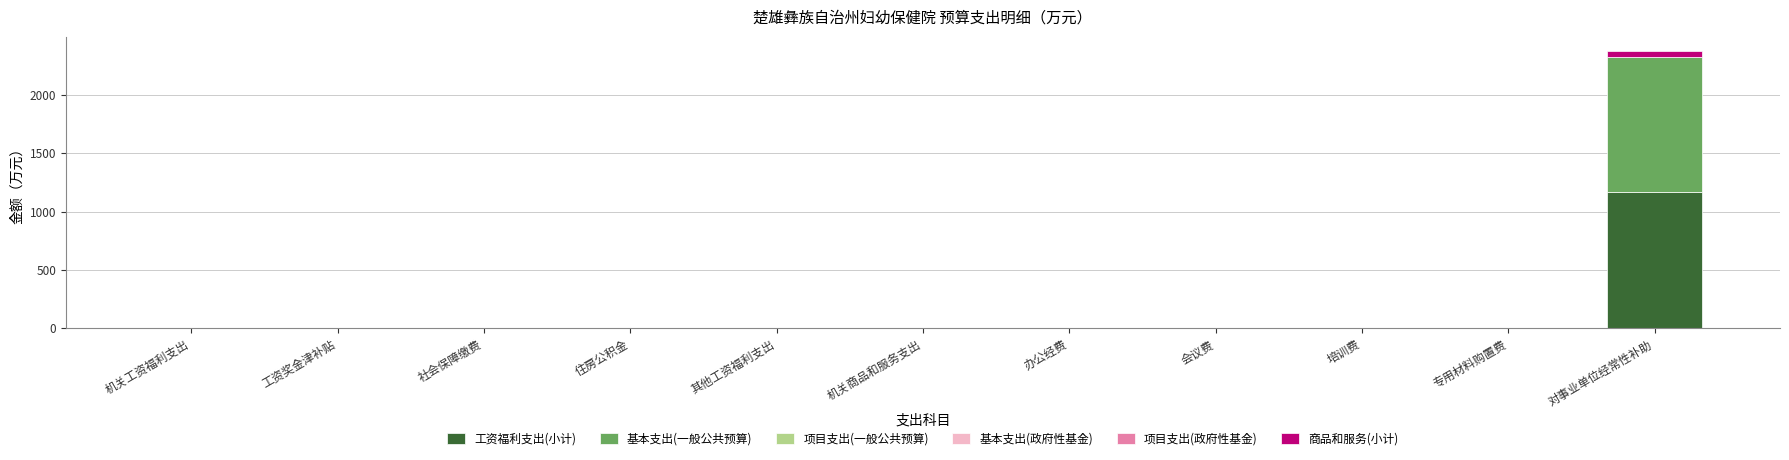

What is the maximum value for 工资福利支出(小计)?

1164.4